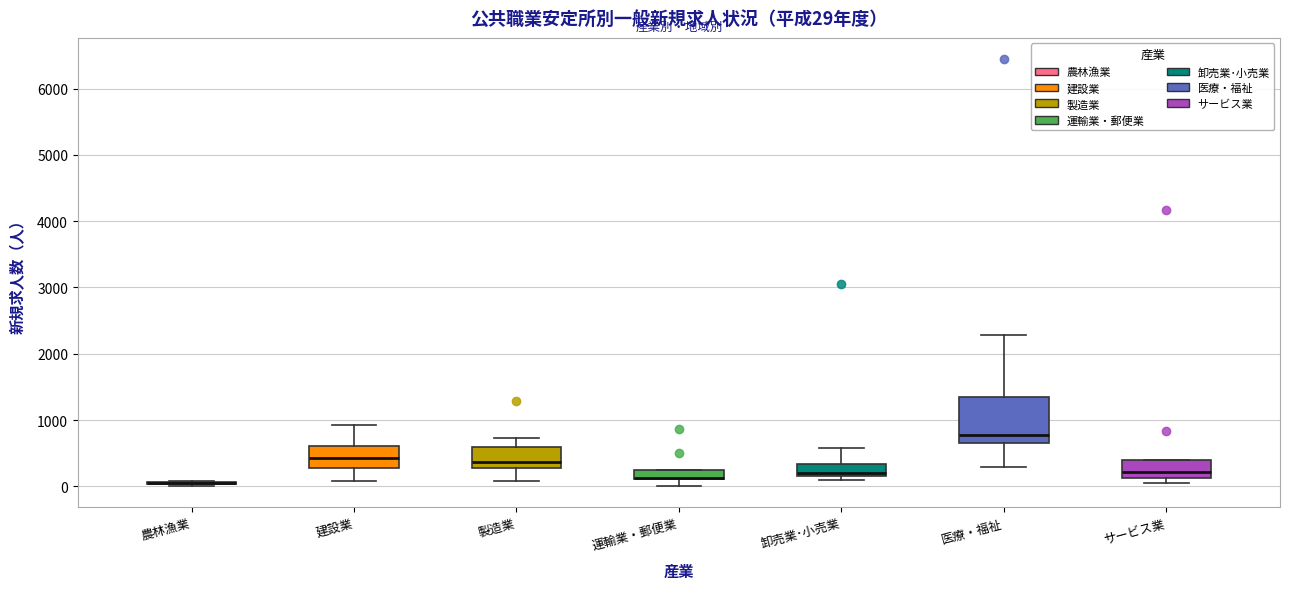

Comparing the boxes themselves (not the whiskers), which one is the tallest?

医療・福祉